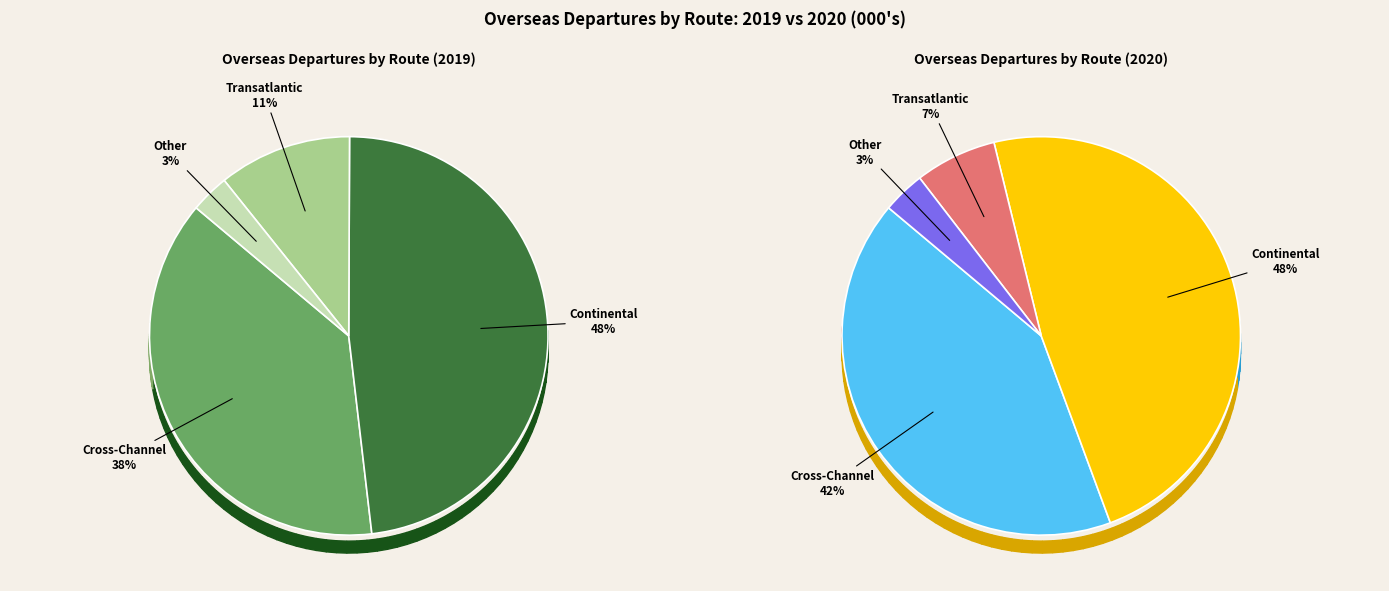

To the nearest percent, what is the average slice percentage?

25%